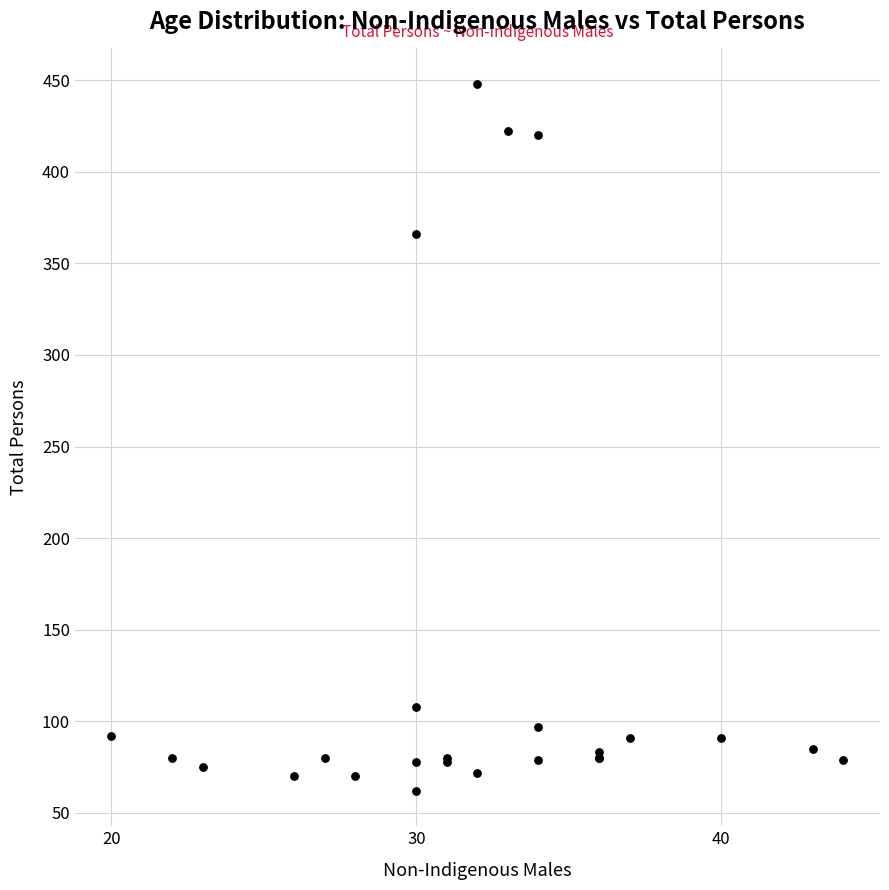

What Y value in the scatter plot is closest to 255?

366